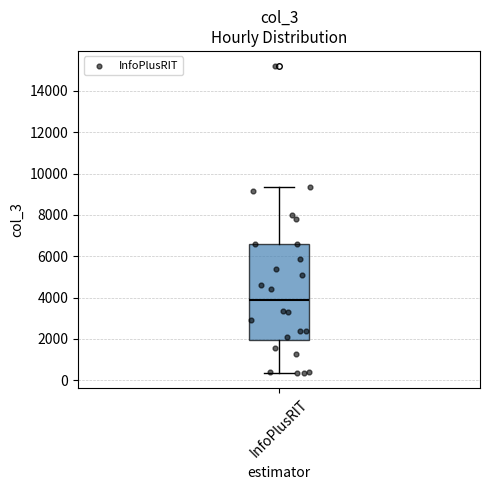

Read this box plot against the y-axis: the position of the median line, the range covered by the box, and the ends of both whiskers. The values are not printed on the chart, so give them approximately, as read against the axis.

median 3800, box 2000 to 6600, whiskers 400 to 9400